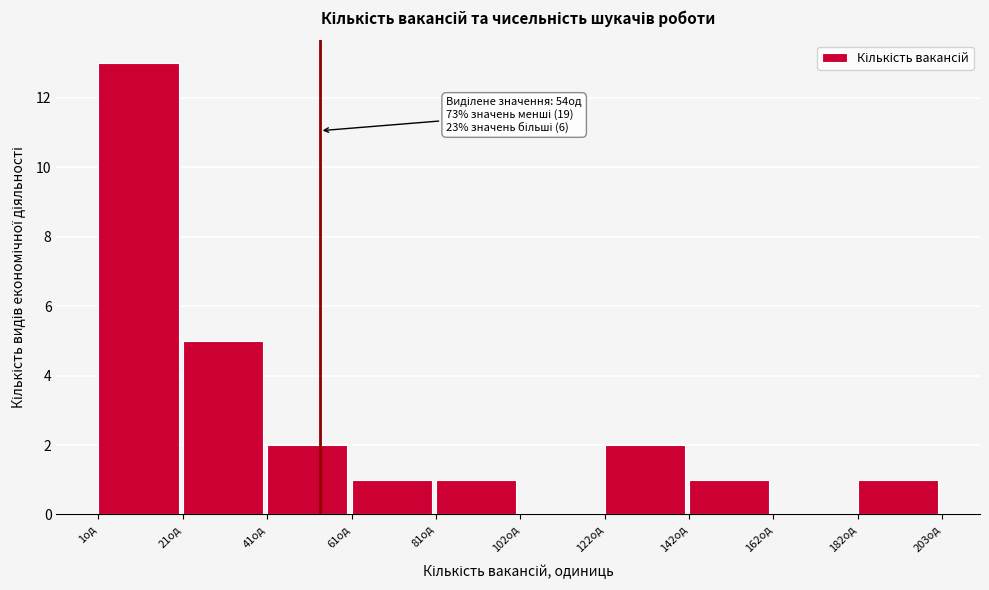

Which range on the x-axis has the tallest bar?

0 to 20